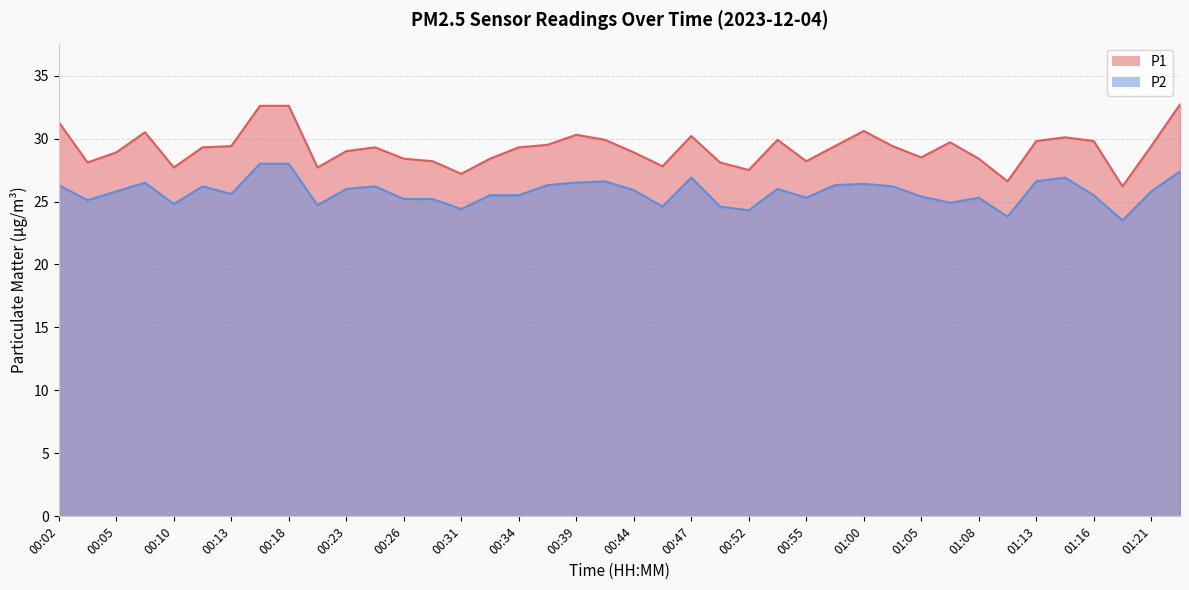

The P2 series shows 27.4 at 01:22. True or false?

True